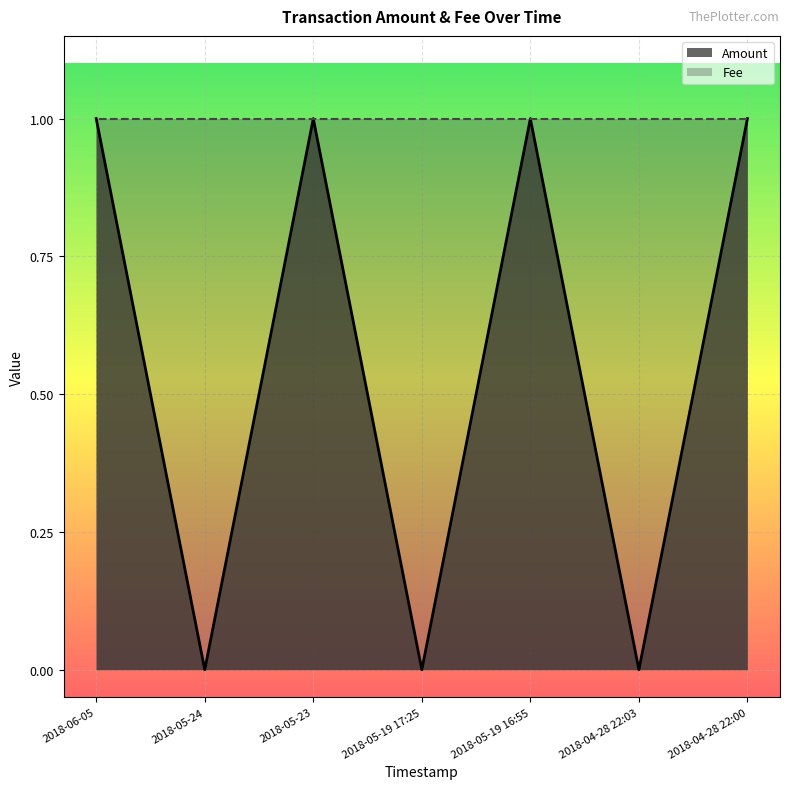

True or false: Amount has a value of 1 at 2018-05-19 16:55.

True